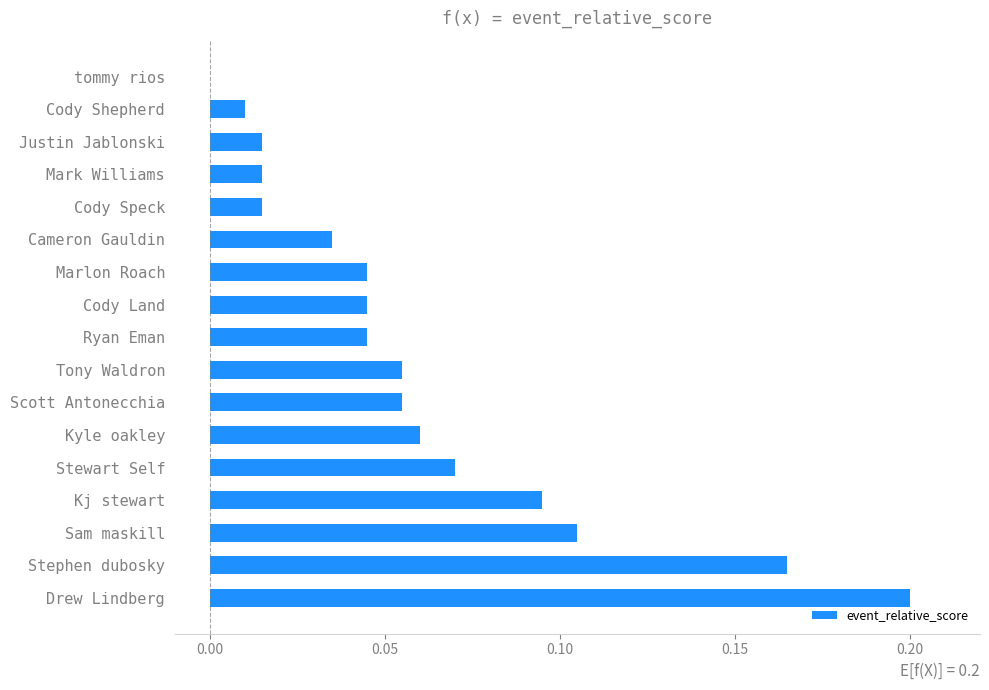

Count the number of data series in this chart.

1